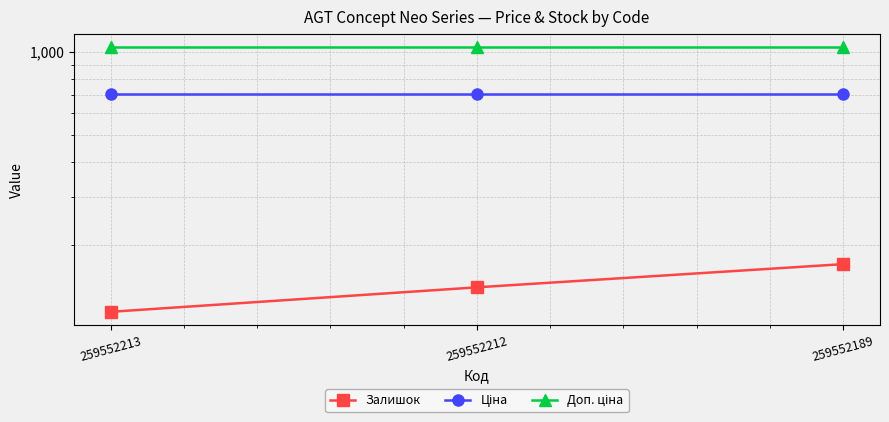

Is it true that Залишок equals 47.8 at 259552213?

False